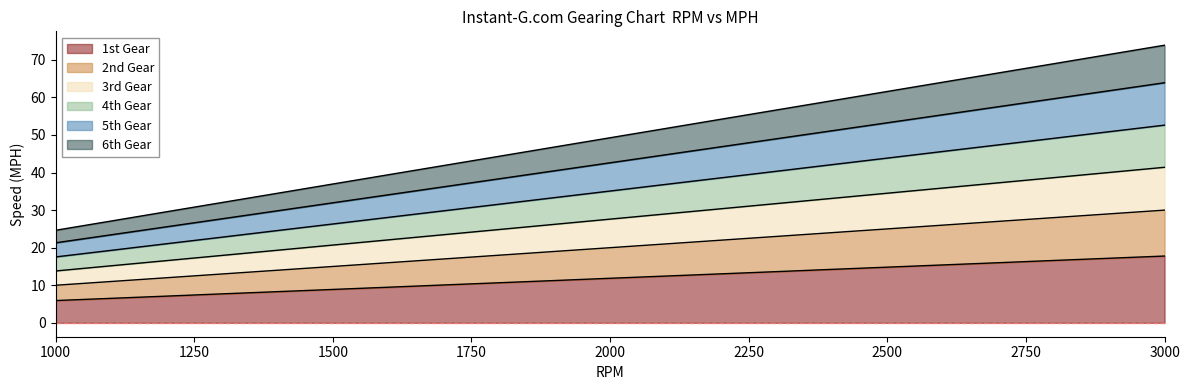

At 1000, list the series in order from largest to smallest.

6th Gear, 5th Gear, 4th Gear, 3rd Gear, 2nd Gear, 1st Gear